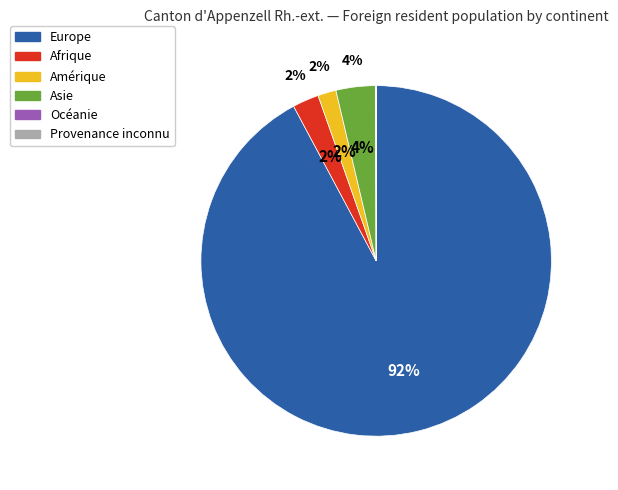

To the nearest percent, what is the difference between the largest and smallest slice percentages?

92%